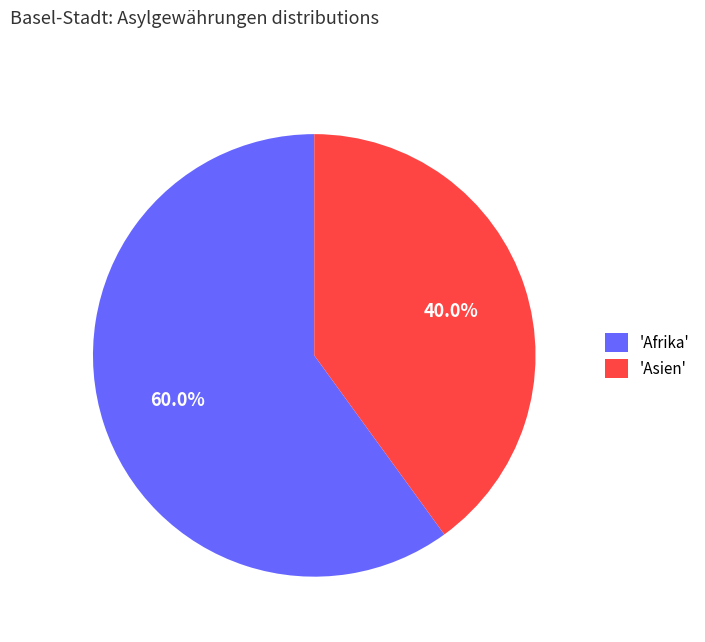

Rank the categories by value from lowest to highest.

'Asien', 'Afrika'